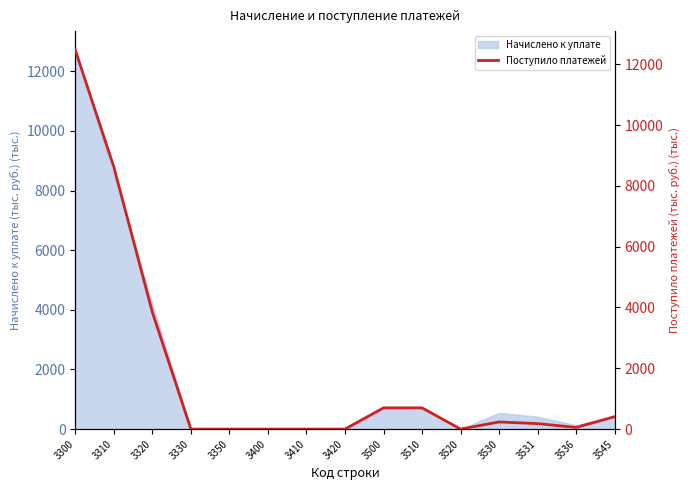

Reading left to right, what are all the values shown in this chart?

3300=12468.2	3310=8622.5	3320=3845.8	3330=0.0	3350=0.0	3400=0.0	3410=0.0	3420=0.0	3500=698.8	3510=698.8	3520=0.0	3530=234.9	3531=179.7	3536=55.2	3545=408.7